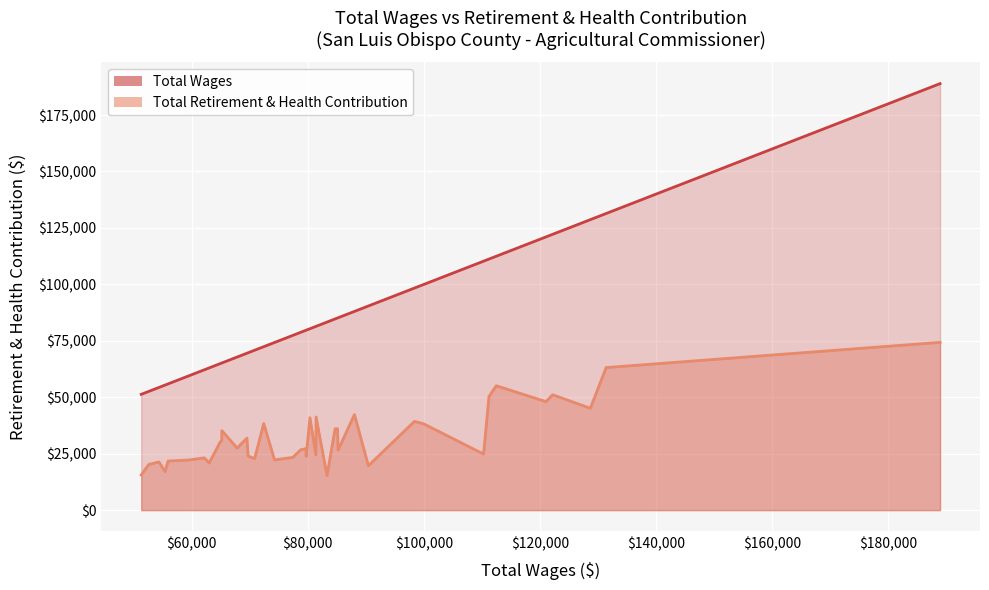

What is the average value of the Total Wages series?

84353